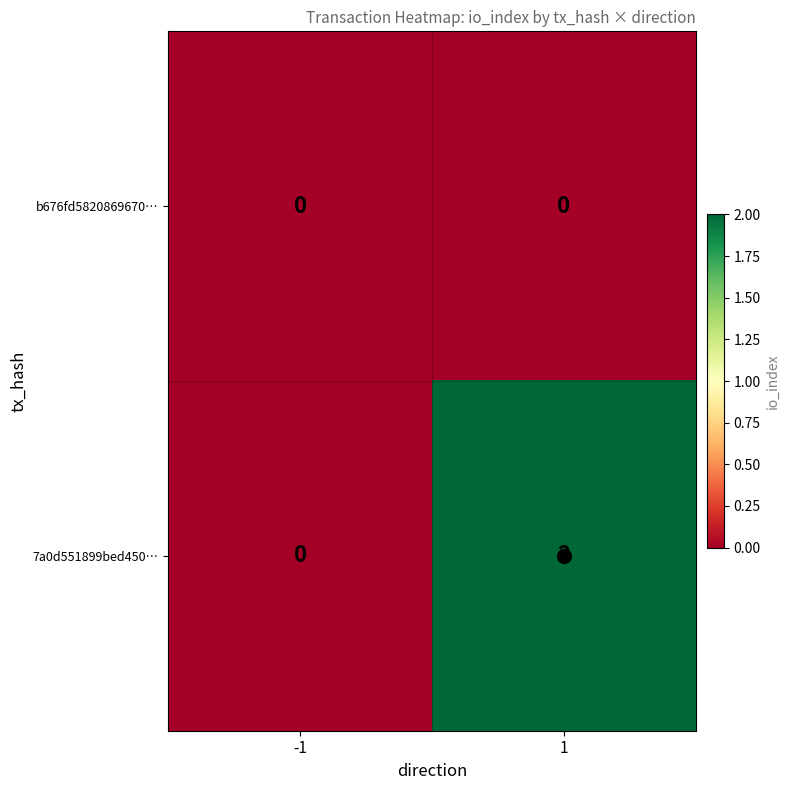

Which series has the largest total across all categories?

7a0d551899bed450…